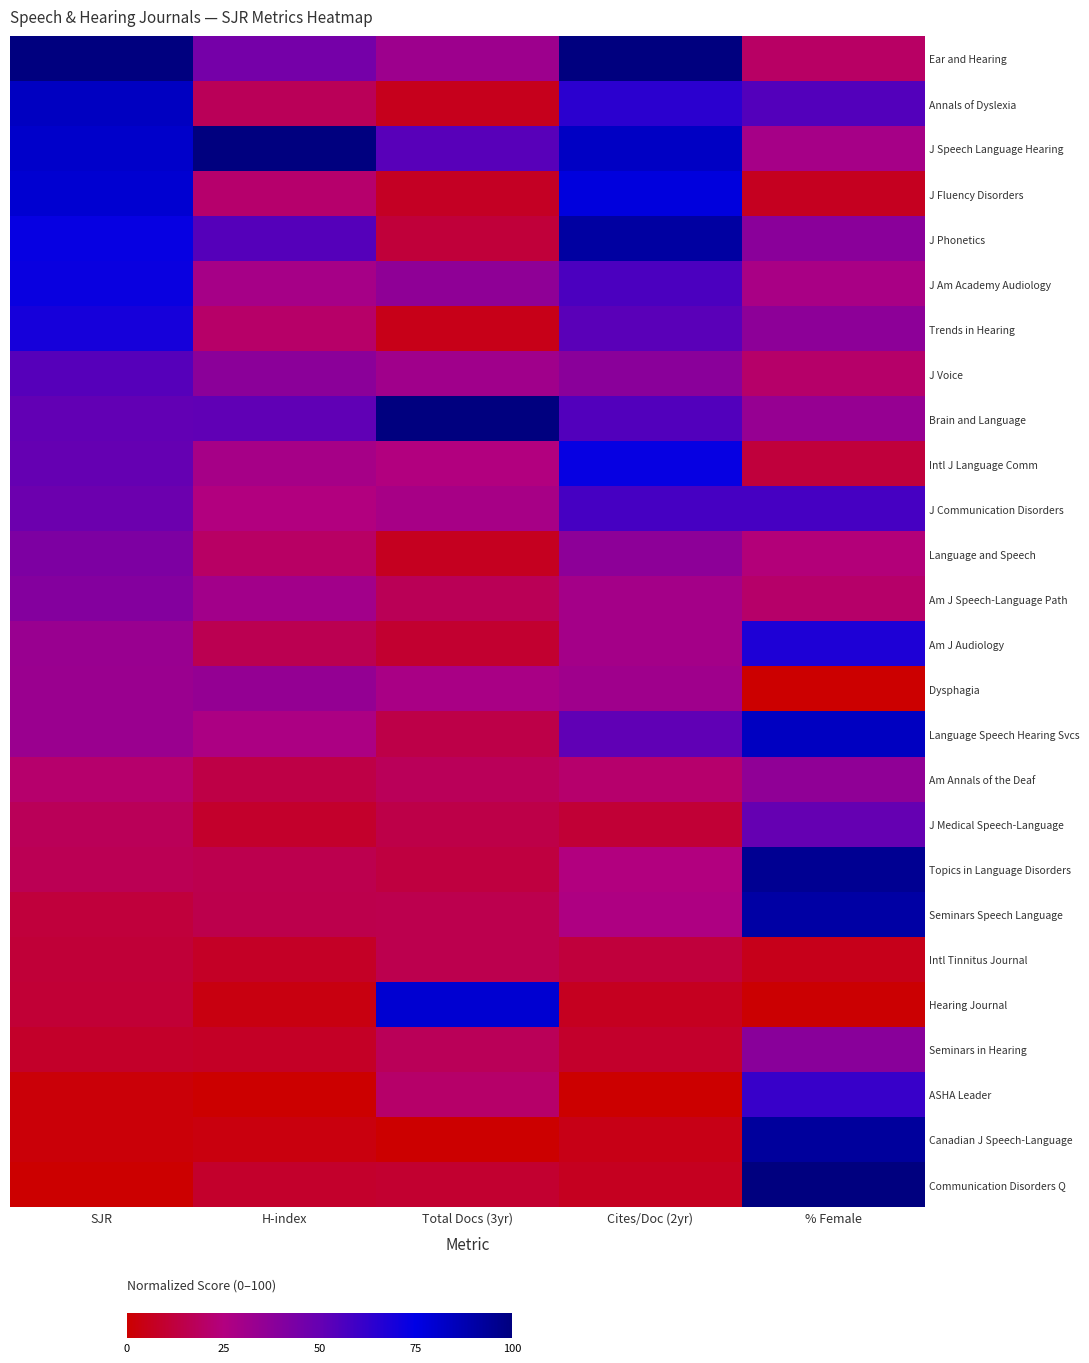

Which series has the largest range (max minus min)?

Communication Disorders Q